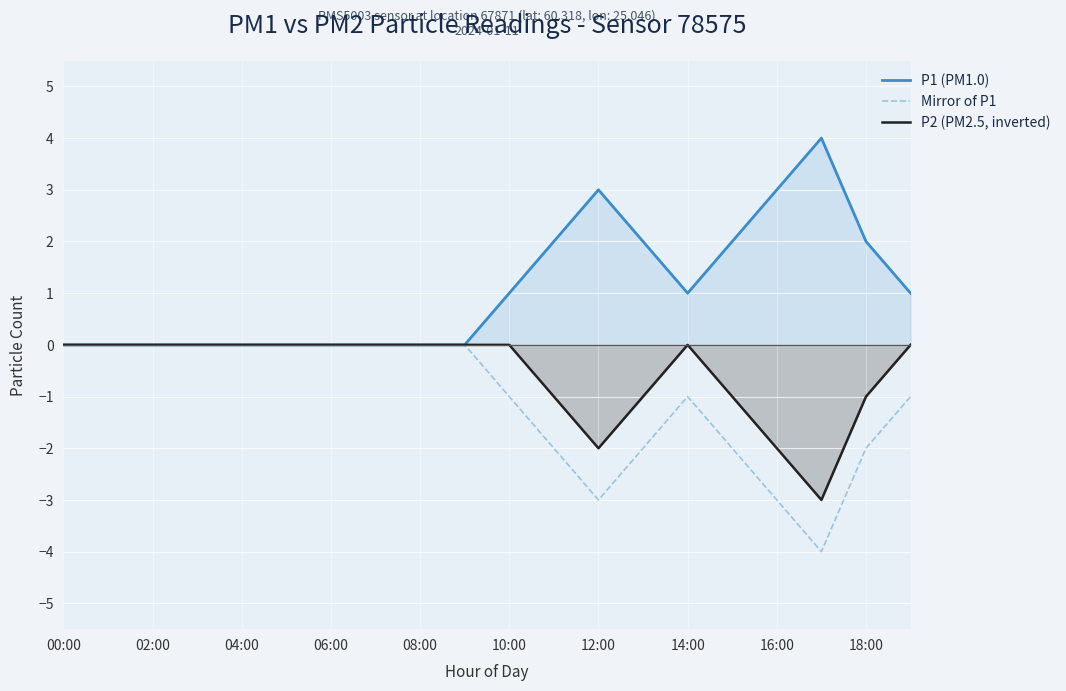

What is the difference between the maximum and minimum values in the Mirror of P1 series?

4